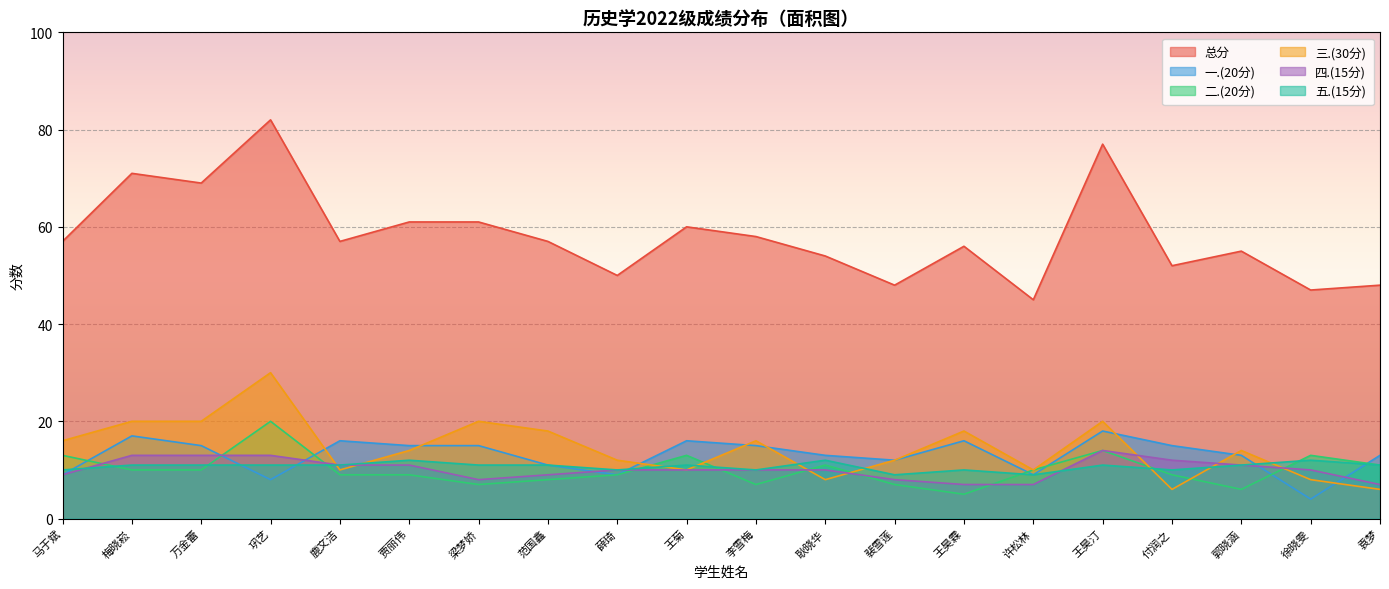

Between which two adjacent categories do 一.(20分) and 五.(15分) first intersect?

马于斌 and 梅晓崧